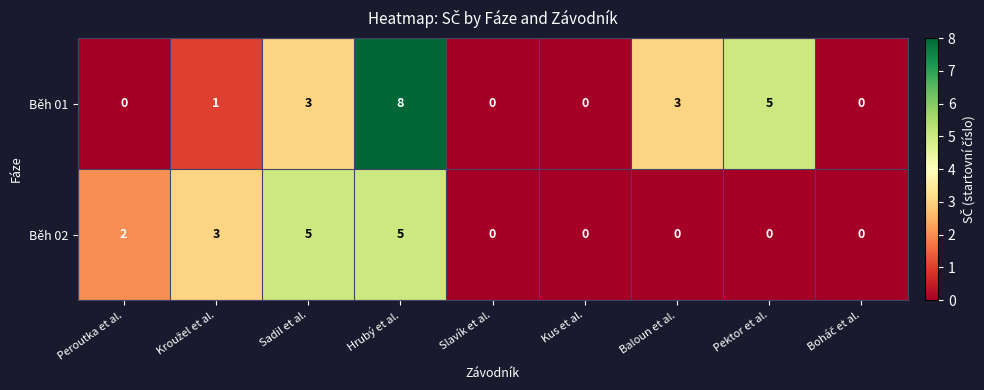

The Běh 01 series shows 4 at Hrubý et al.. True or false?

False